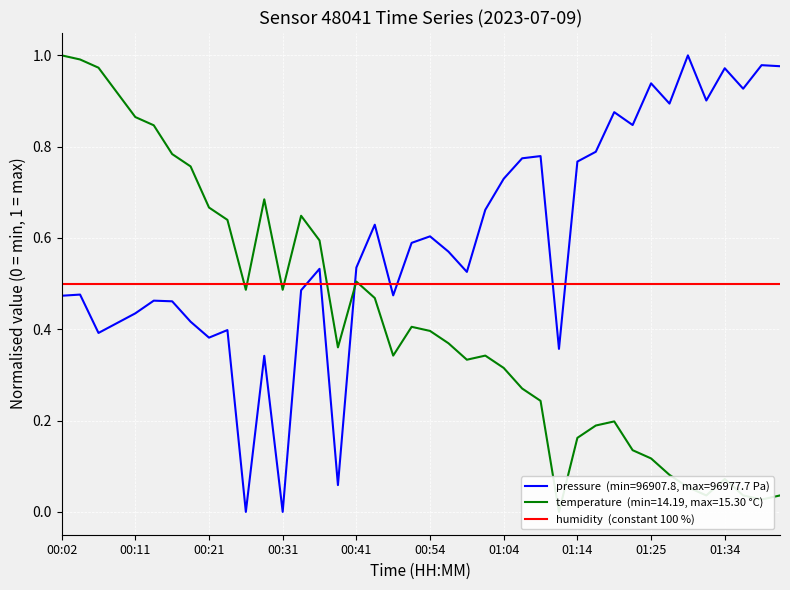

List the labels in order of pressure value, largest first.

01:30, 01:39, 01:42, 01:34, 01:25, 01:37, 01:32, 01:27, 01:19, 01:22, 01:17, 01:09, 01:07, 01:14, 01:04, 01:02, 00:44, 00:54, 00:52, 00:57, 00:41, 00:36, 00:59, 00:34, 00:04, 00:49, 00:02, 00:14, 00:16, 00:11, 00:19, 00:09, 00:24, 00:07, 00:21, 01:12, 00:29, 00:39, 00:26, 00:31